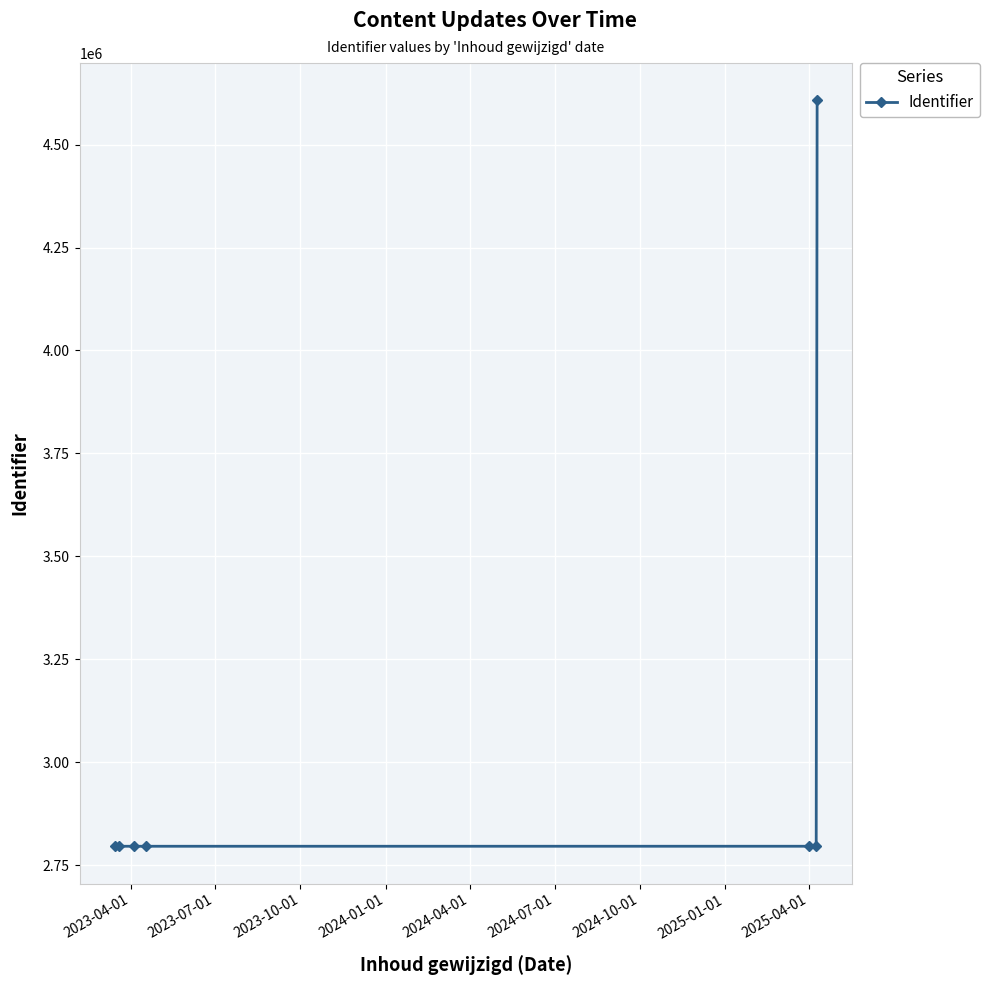

True or false: there are more than 2 points higher than both neighbors.

False